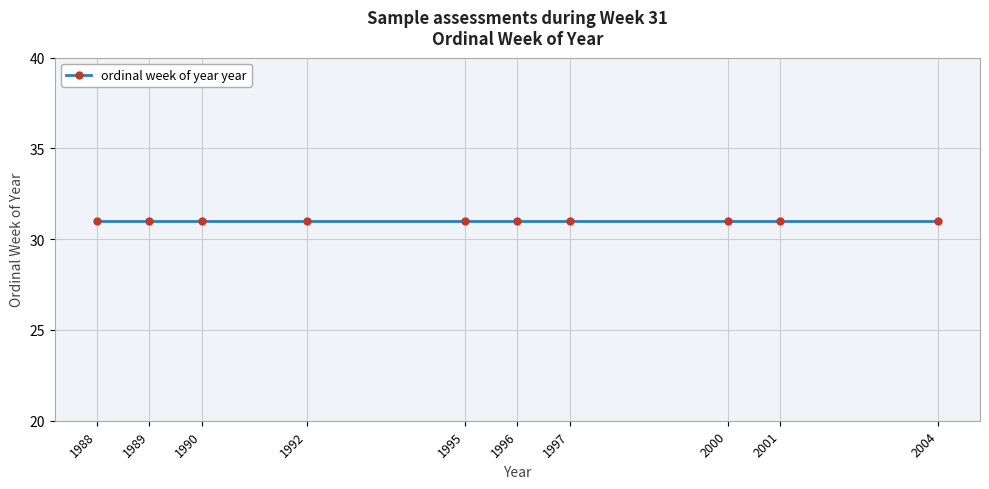

Between 1990 and 2004, which is larger?

2004